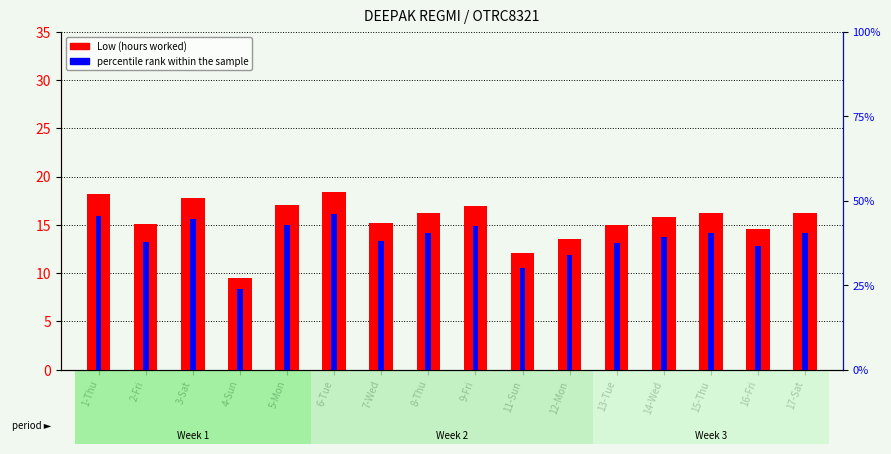

Which series has the largest range (max minus min)?

percentile rank within the sample